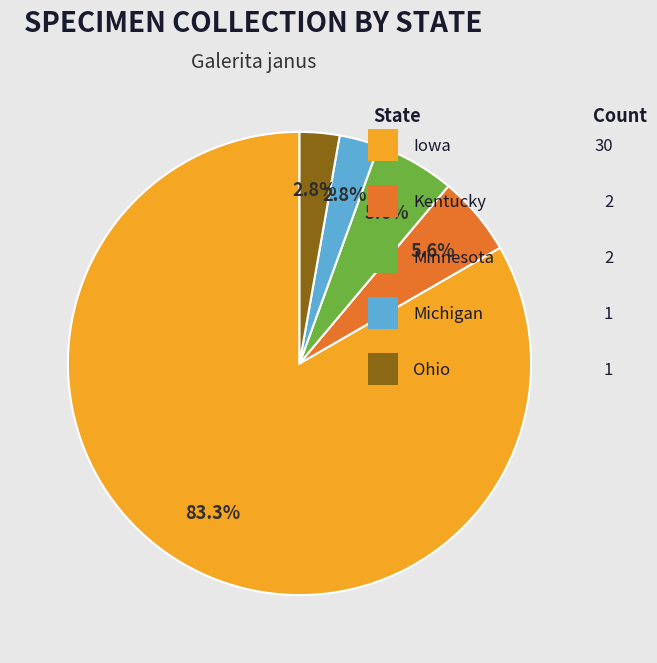

Does any single category account for the majority?

Yes